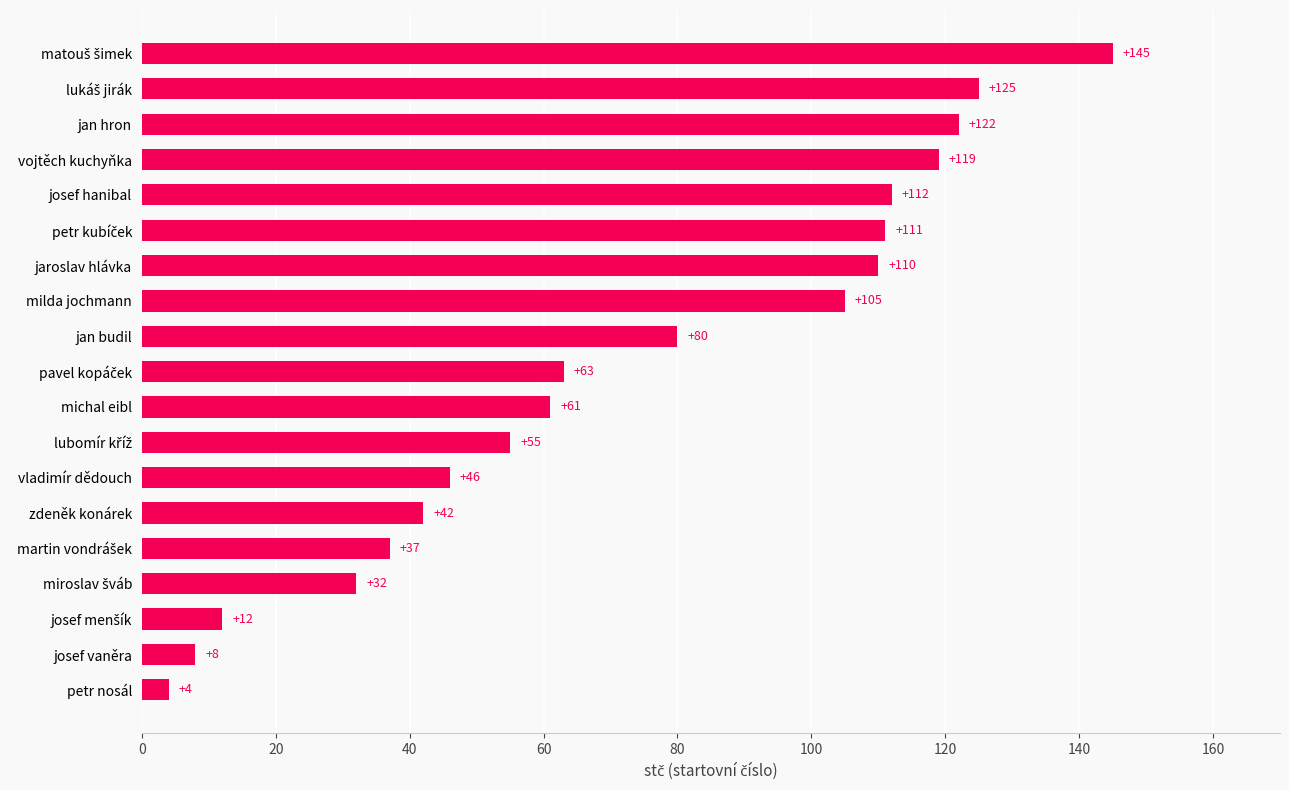

What is the greatest value displayed?

145